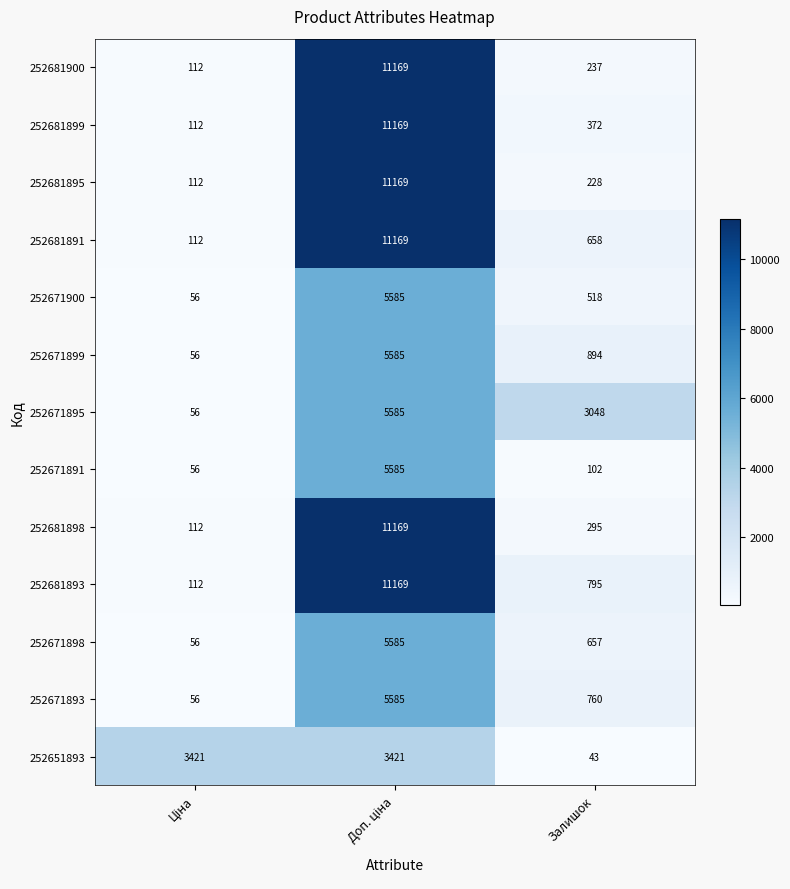

Read the 252681893 value at Залишок.

795